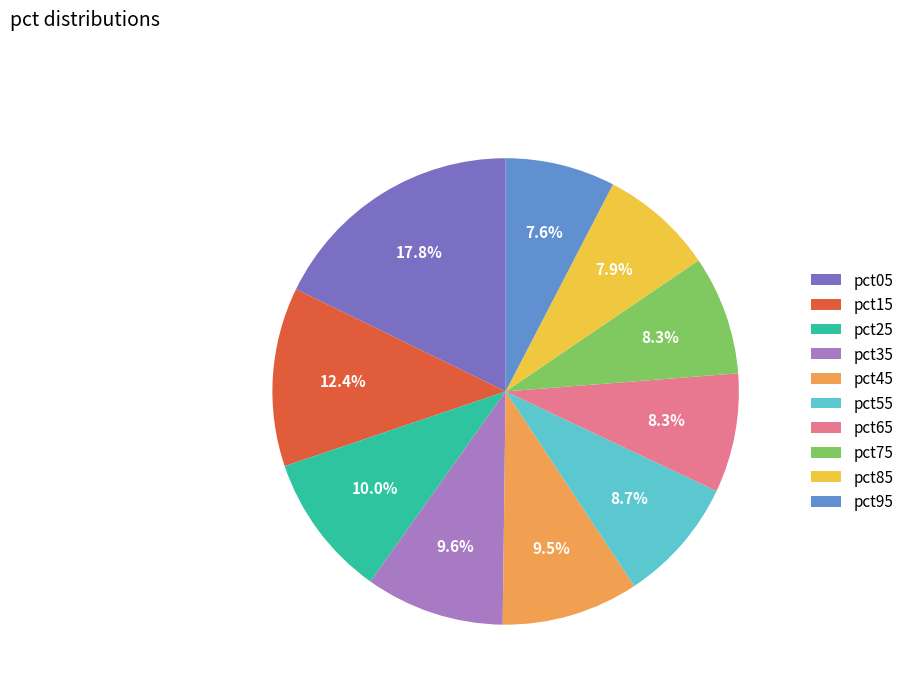

Count the number of slices in the pie.

10